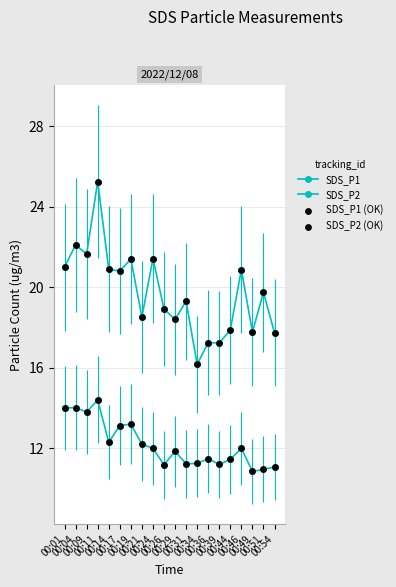

Is the value of SDS_P2 at 00:39 greater than the value of SDS_P2 (OK) at 00:29?

No